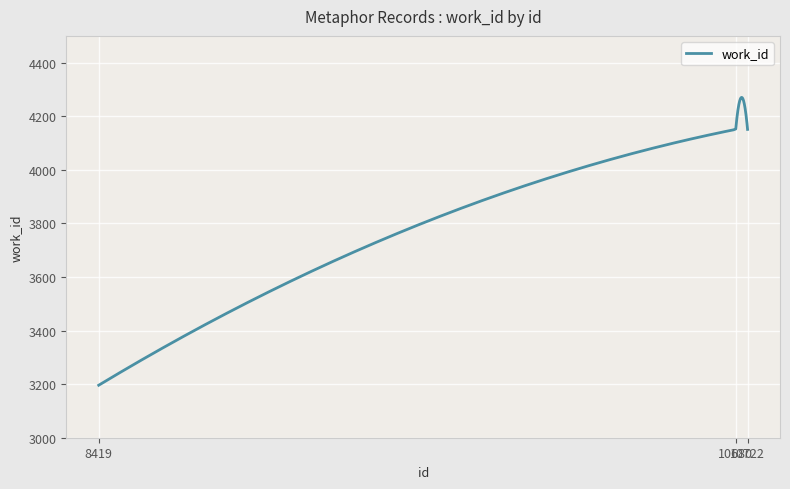

What is the minimum value shown in the chart?

3196.0